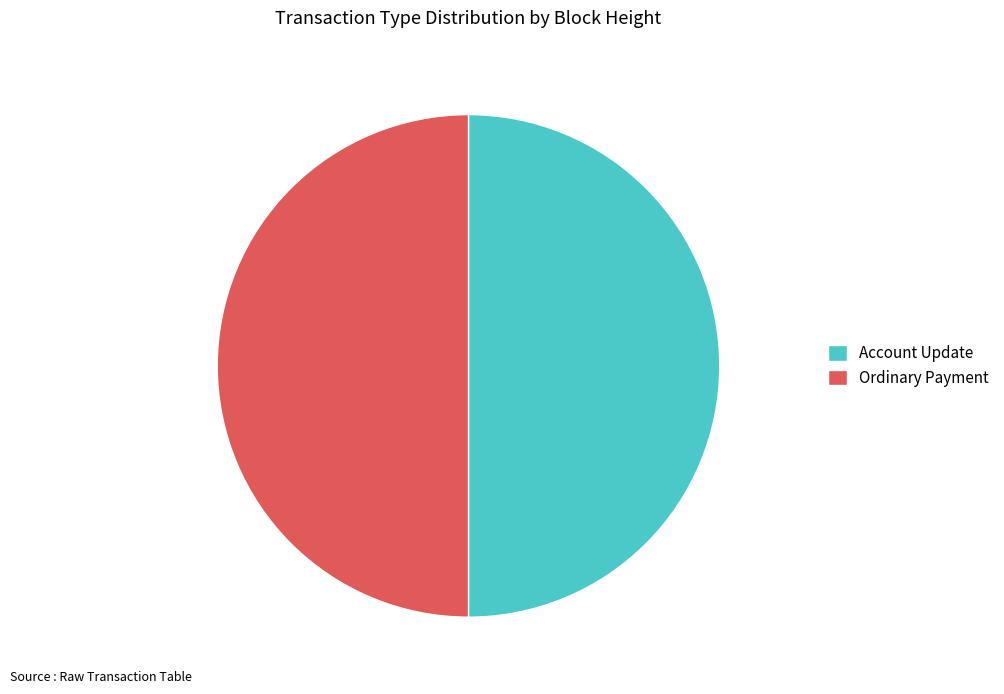

The Account Update slice represents 36% of the pie. True or false?

False